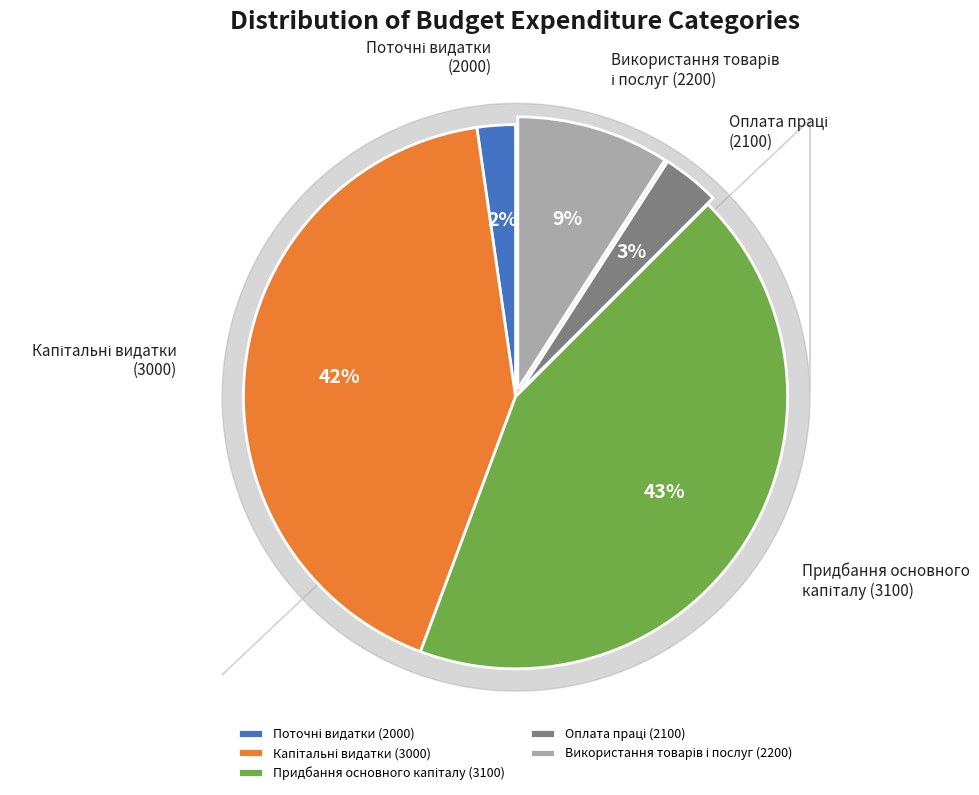

To the nearest percent, what is the average slice percentage?

20%